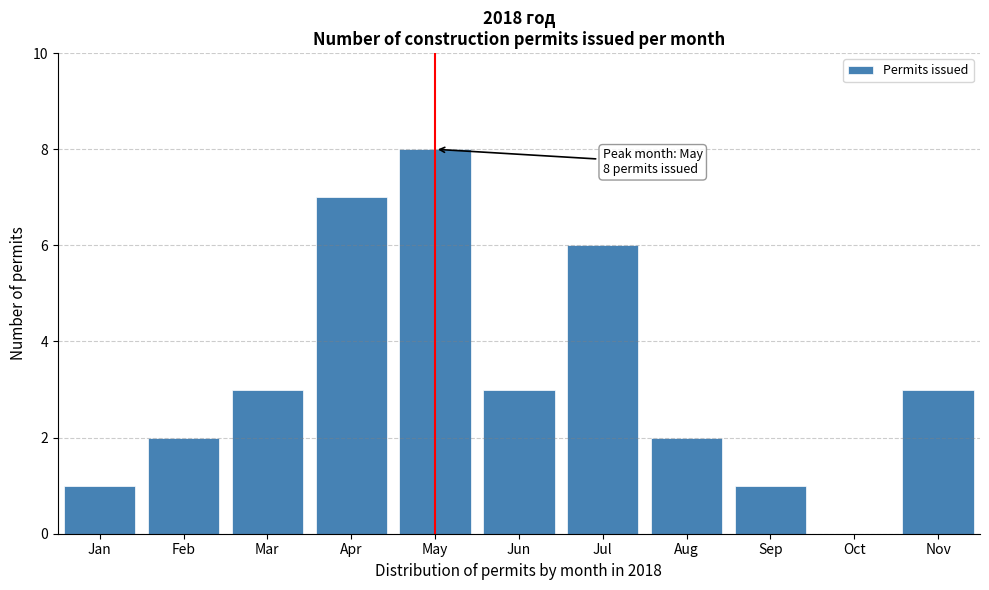

Reading left to right, list all the values displayed in this chart.

Jan=1	Feb=2	Mar=3	Apr=7	May=8	Jun=3	Jul=6	Aug=2	Sep=1	Oct=0	Nov=3